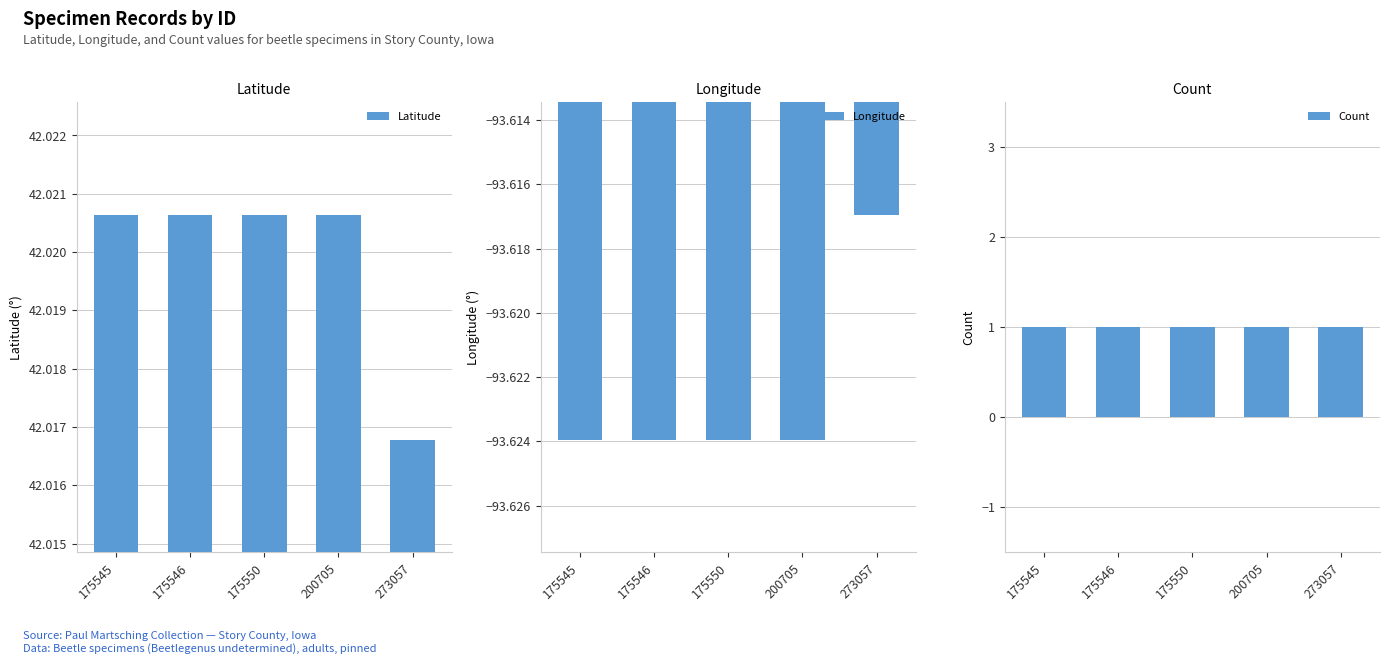

Reading left to right, transcribe all the data shown in this chart.

Latitude: 42.0	42.0	42.0	42.0	42.0
Longitude: -93.6	-93.6	-93.6	-93.6	-93.6
Count: 1.0	1.0	1.0	1.0	1.0